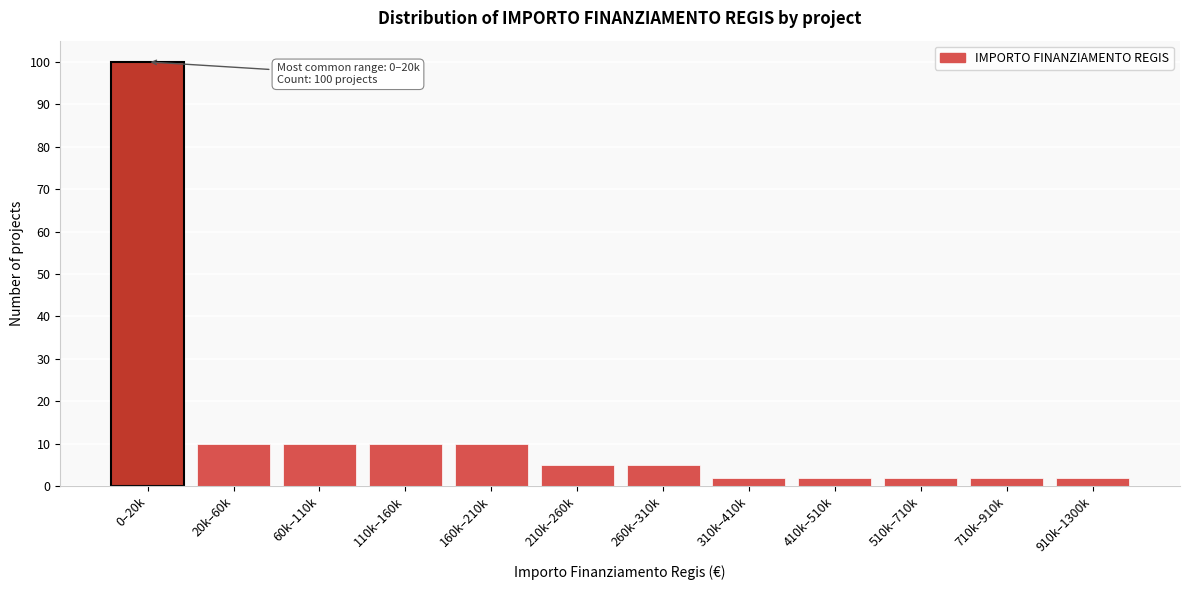

Reading left to right, what are all the values shown in this chart?

100	10	10	10	10	5	5	2	2	2	2	2